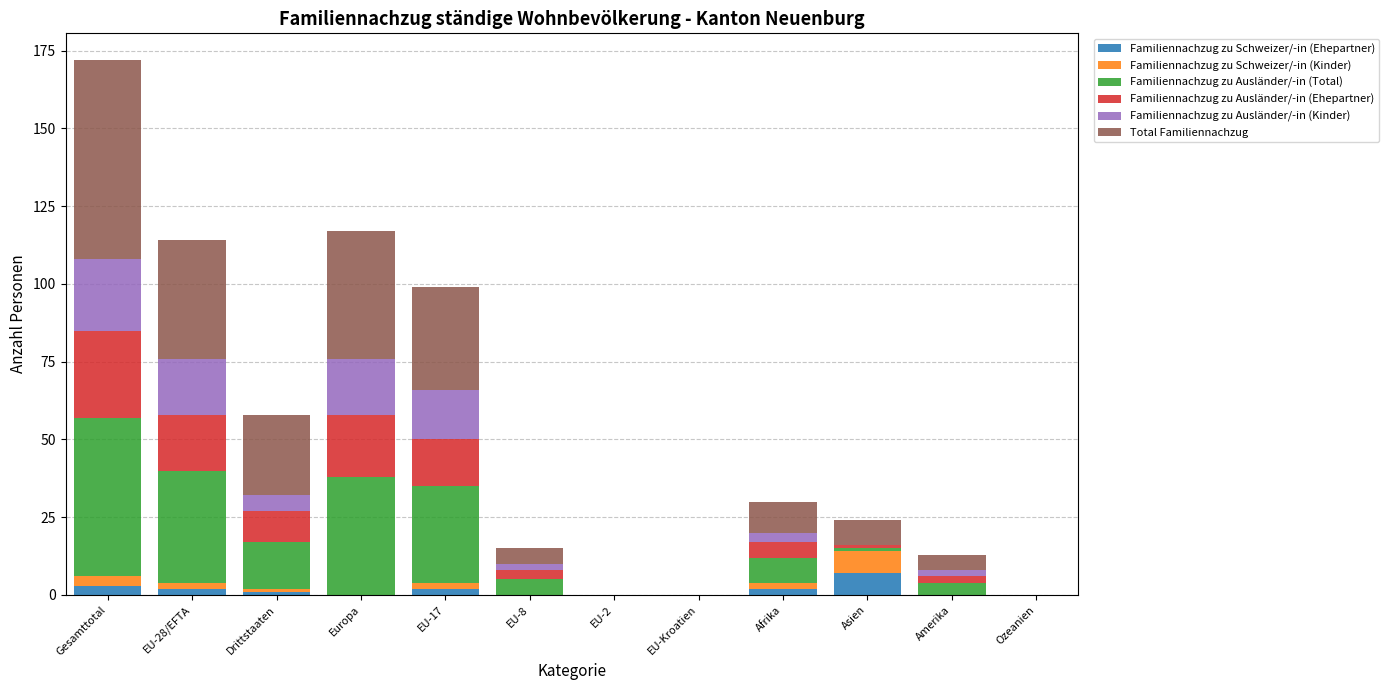

At which category is the sum across all series the highest?

Gesamttotal